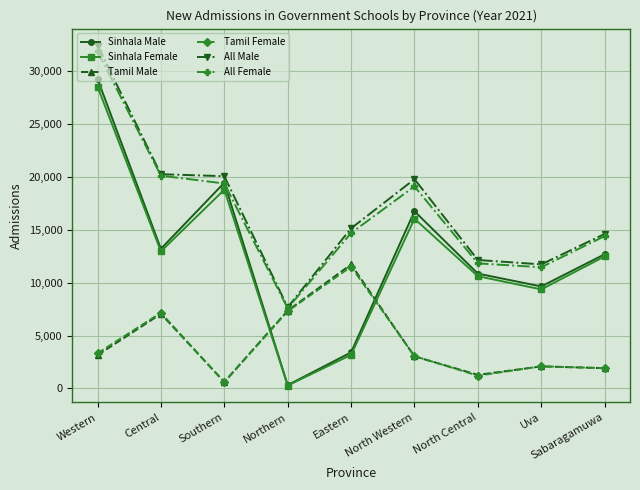

How many categories are shown in the chart?

9